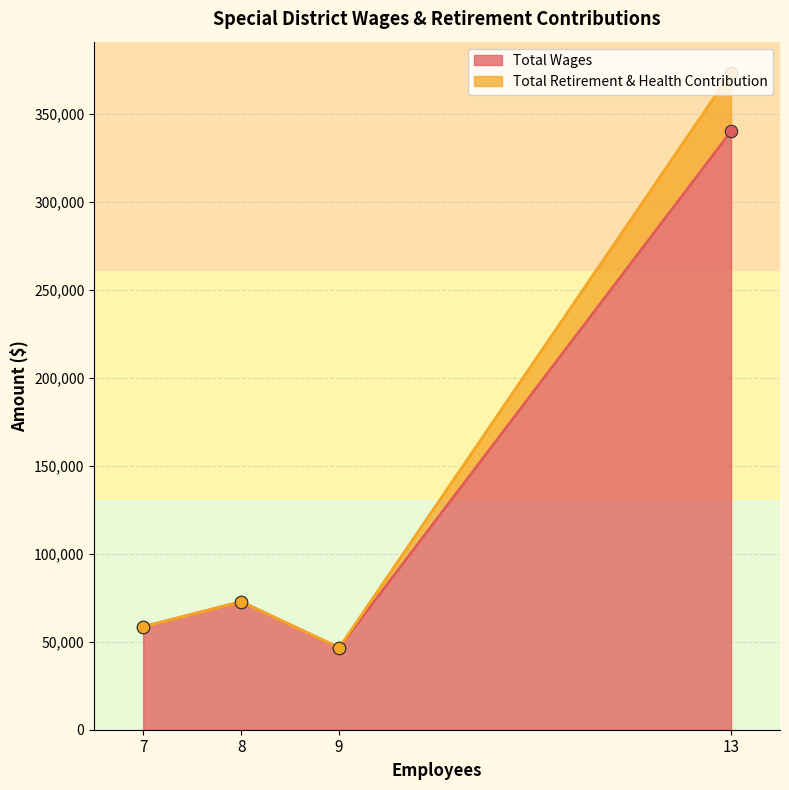

What is the total value across all series at 8?

72726